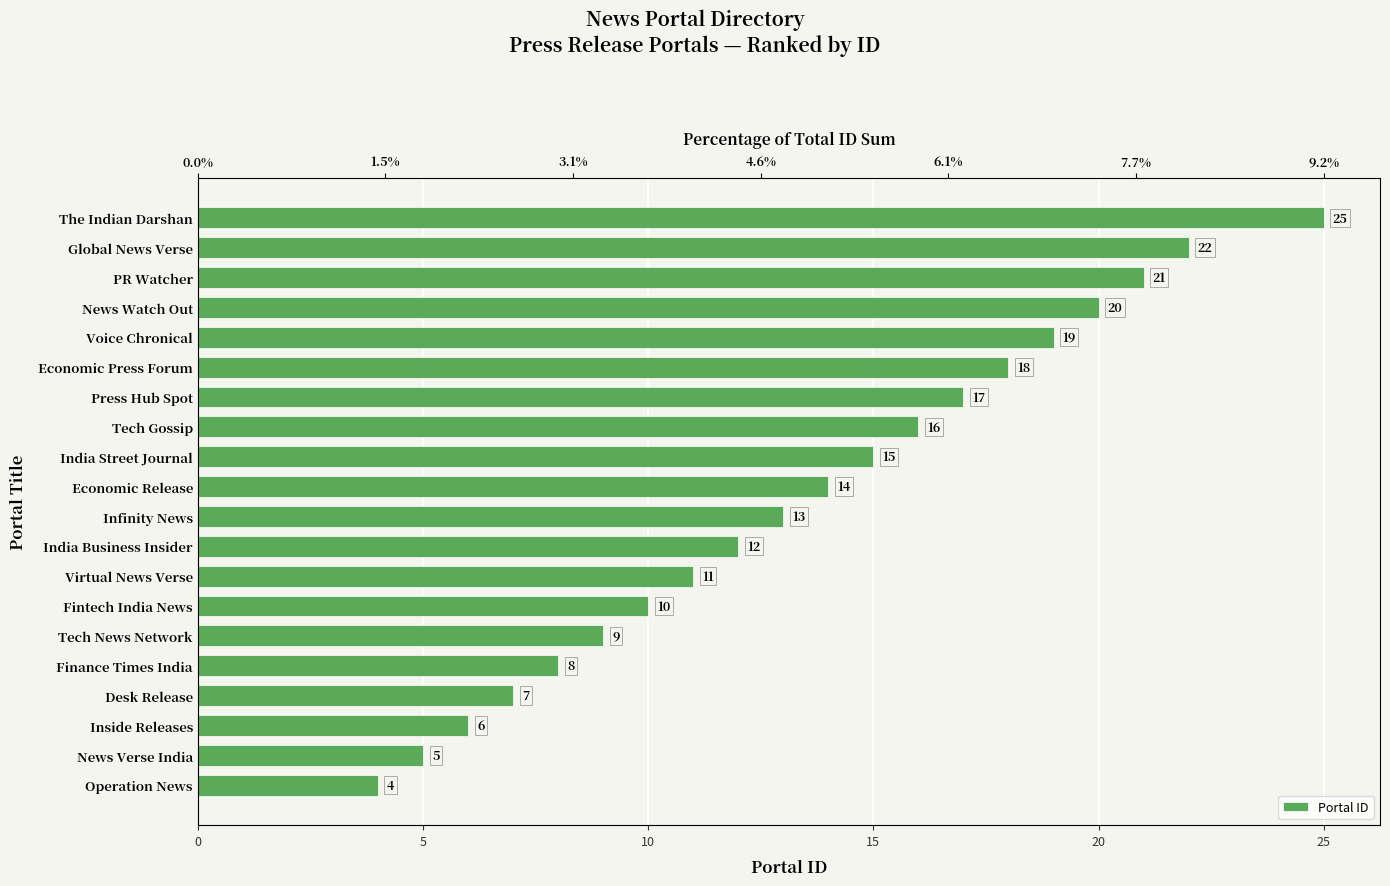

How many bars are there in total?

20